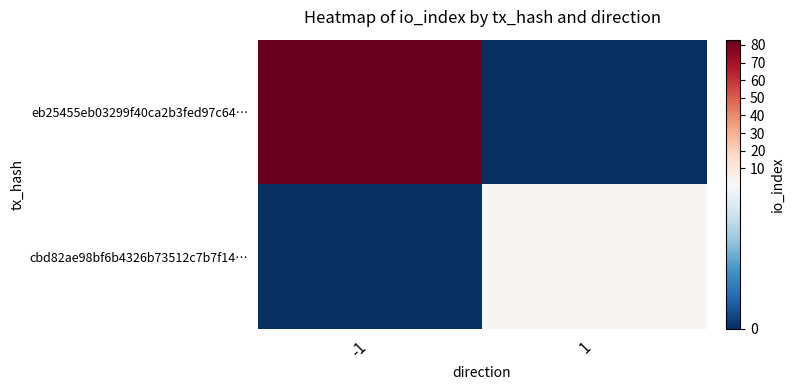

At 1, list the series in order from largest to smallest.

cbd82ae98bf6b4326b73512c7b7f14…, eb25455eb03299f40ca2b3fed97c64…